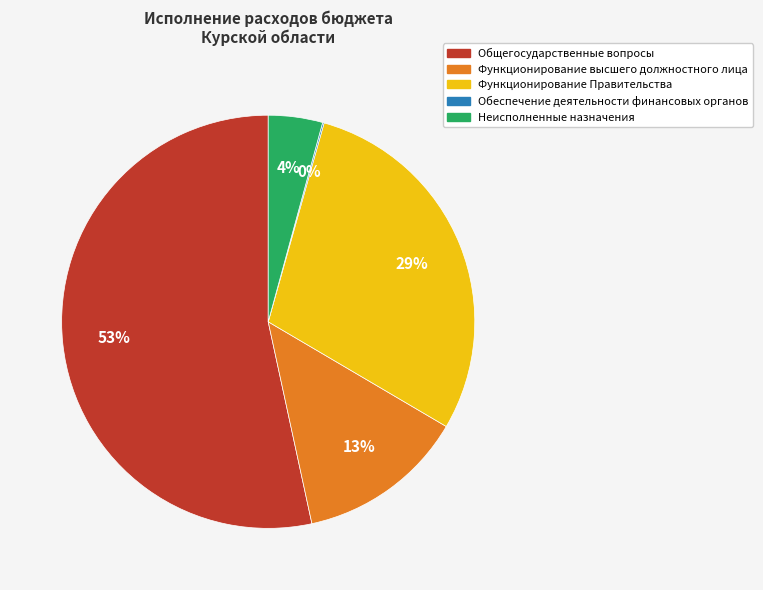

Is there any slice that represents more than half of the pie?

Yes